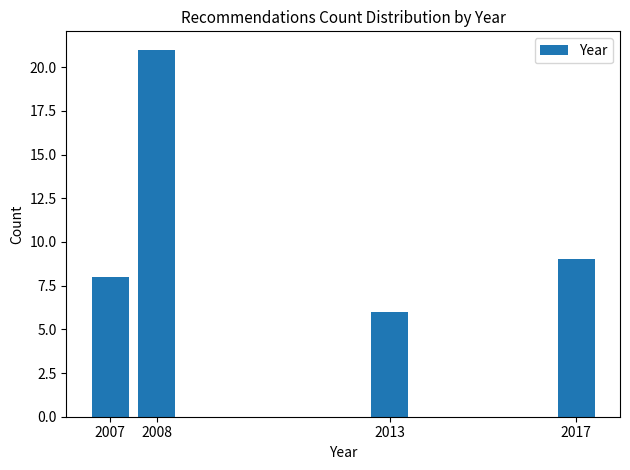

Reading left to right, transcribe all the data shown in this chart.

2007=8	2008=21	2013=6	2017=9